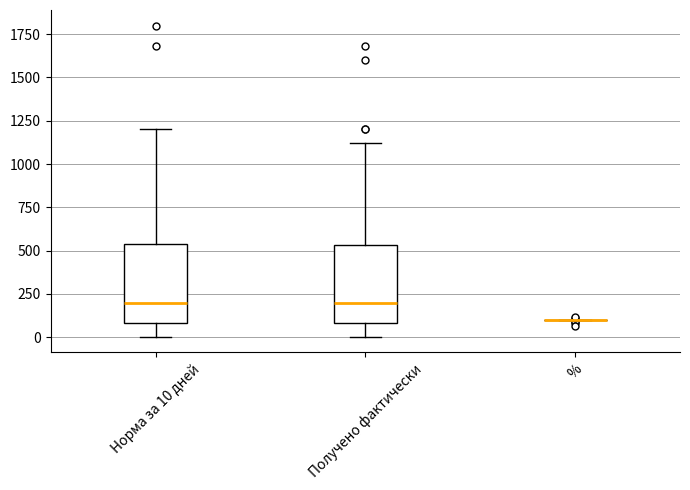

Where is the lower edge of the box for Получено фактически on the y-axis? The values are not printed on the chart, so give them approximately, as read against the axis.

100